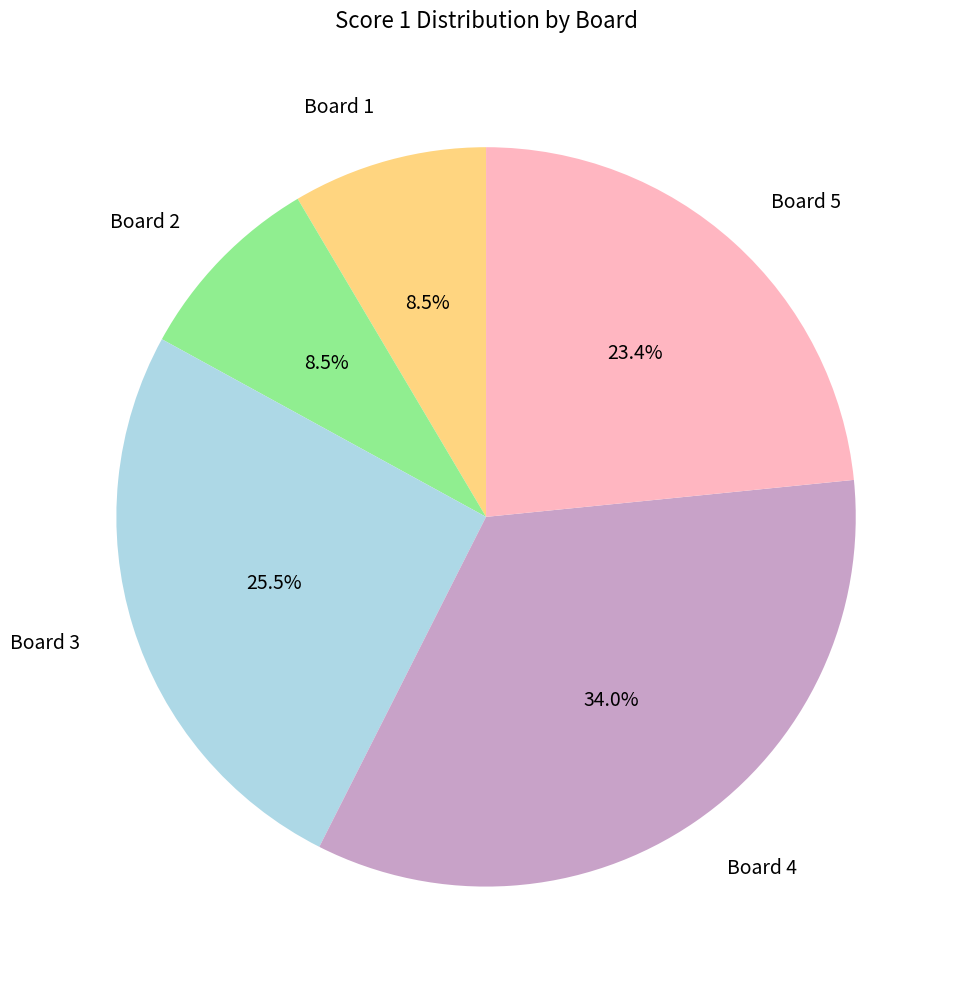

True or false: Board 1 accounts for 16% of the total.

False